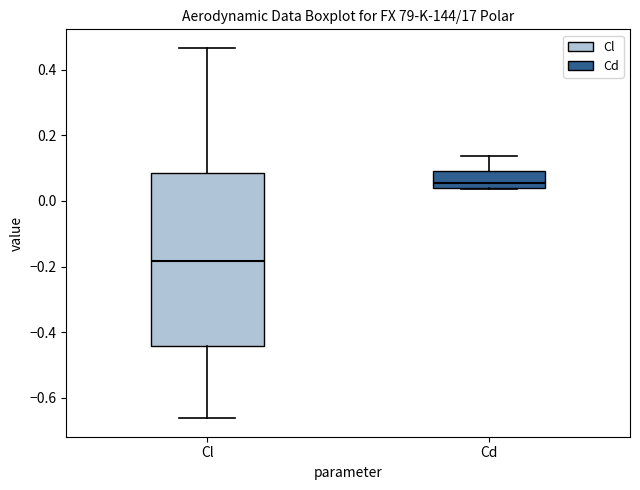

Which box is the tallest, from its lower edge to its upper edge?

Cl